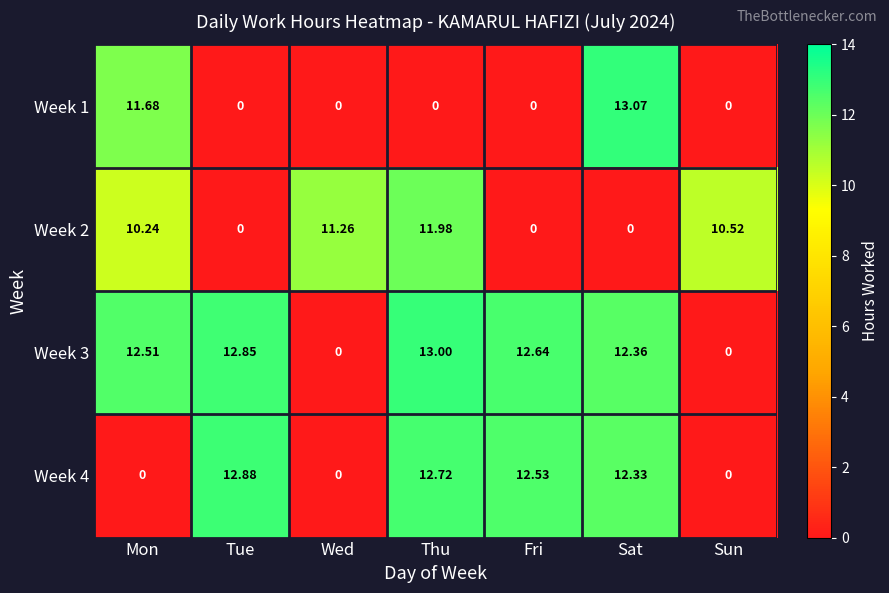

Where does the Week 3 series first go above 12?

Mon